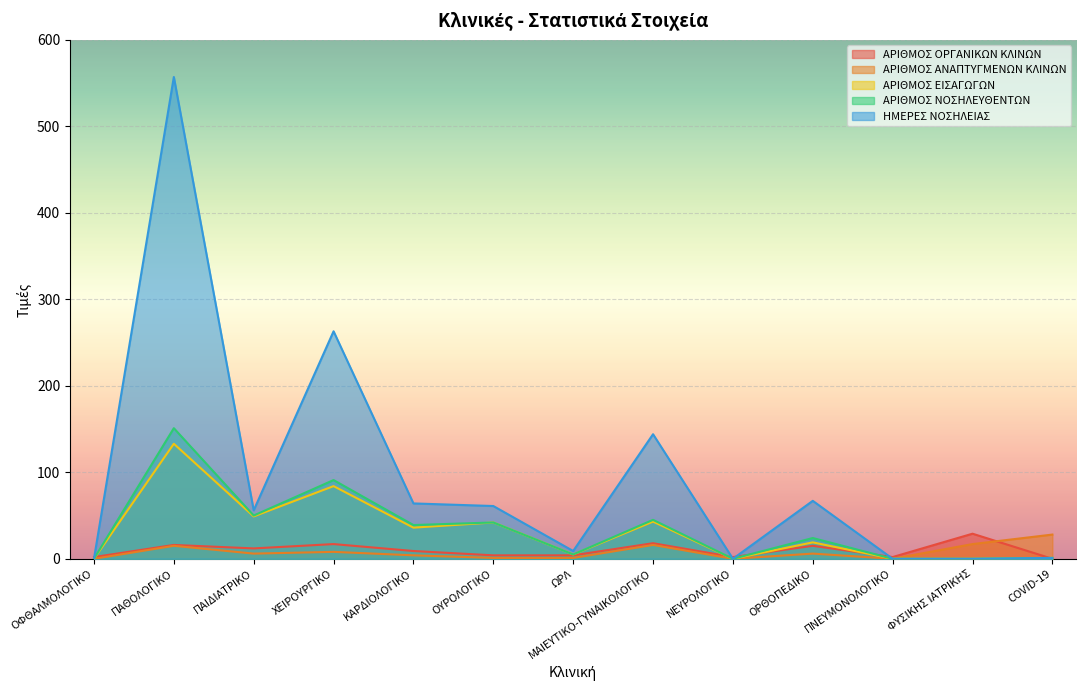

Where is the first local maximum for ΑΡΙΘΜΟΣ ΕΙΣΑΓΩΓΩΝ?

ΠΑΘΟΛΟΓΙΚΟ